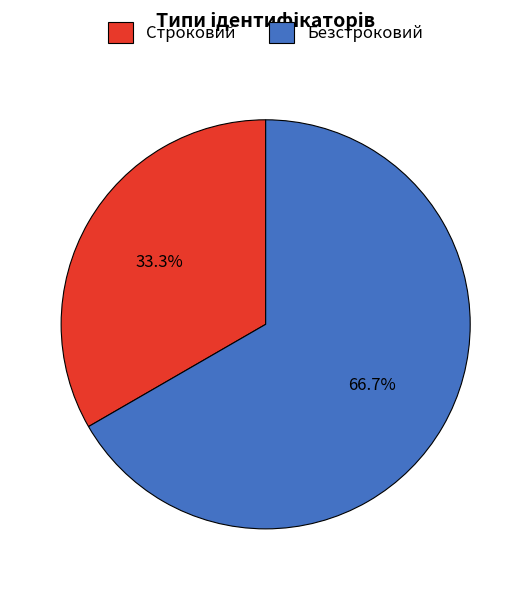

Is the sum of Строковий and Безстроковий greater than half?

Yes